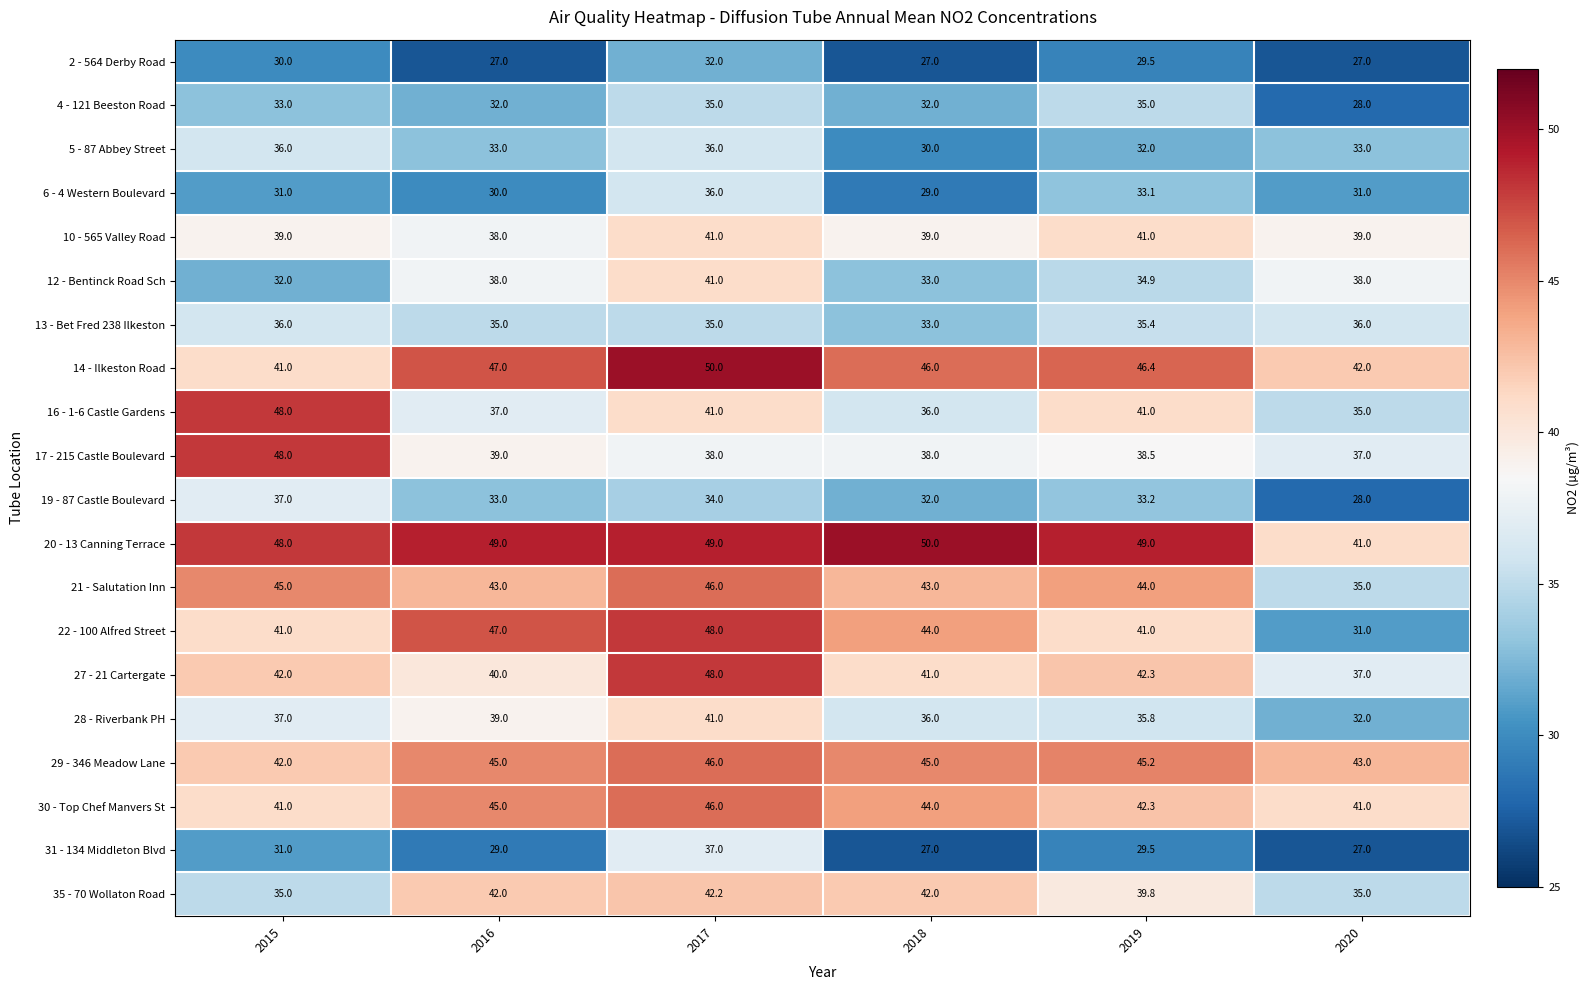

Is it true that 12 - Bentinck Road Sch equals 33.0 at 2018?

True